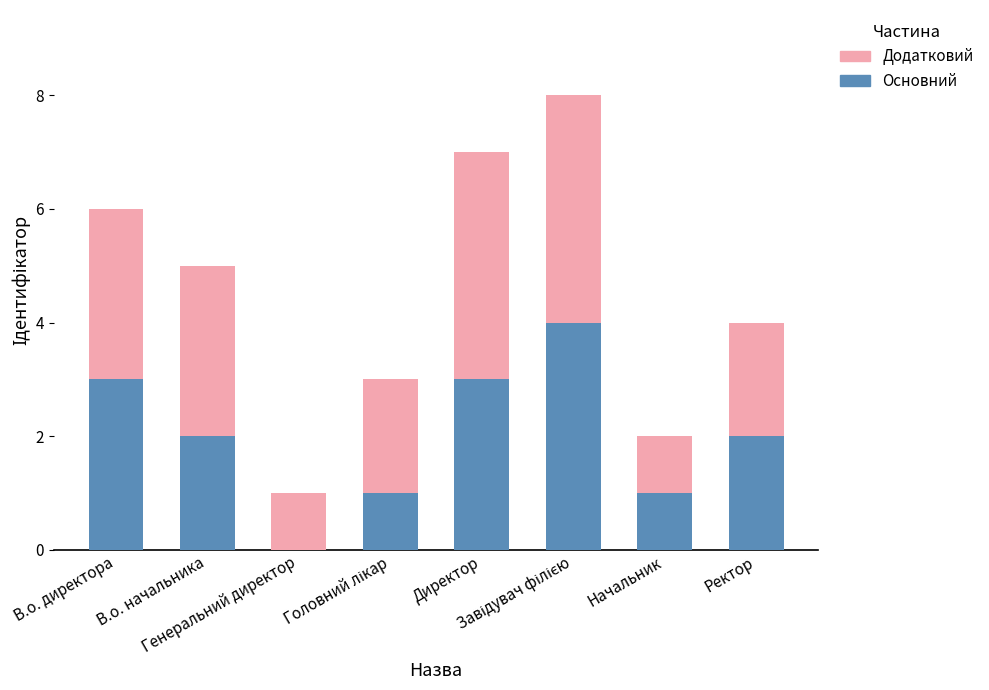

What is the sum of all Основний values?

16